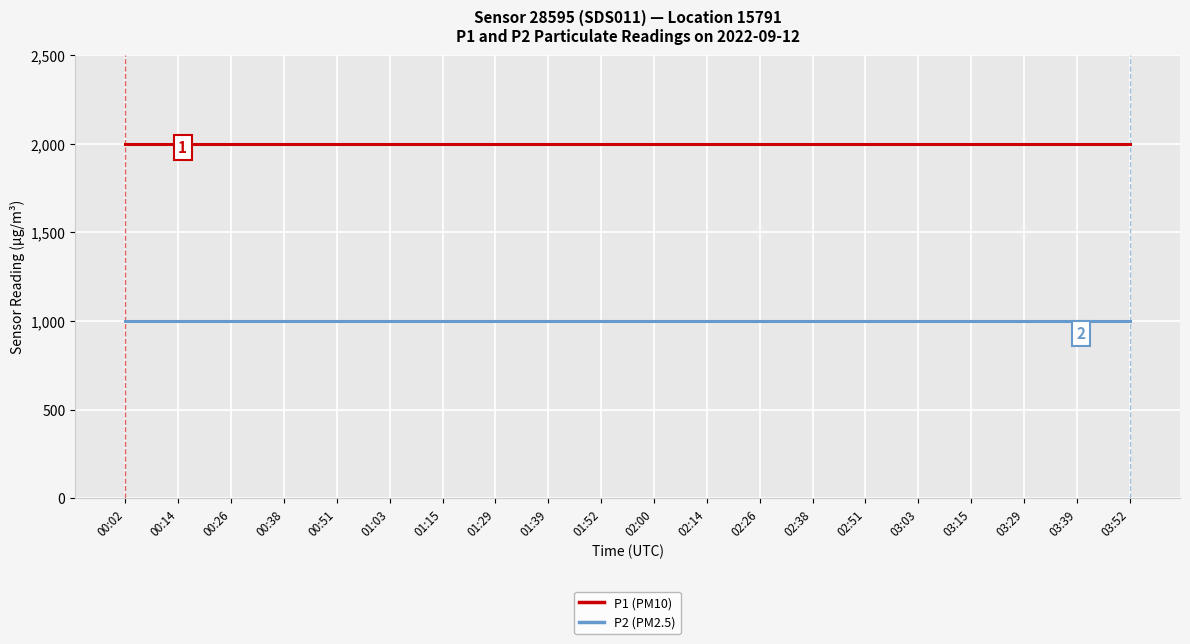

Is it true that P1 (PM10) equals 2813.4 at 01:15?

False